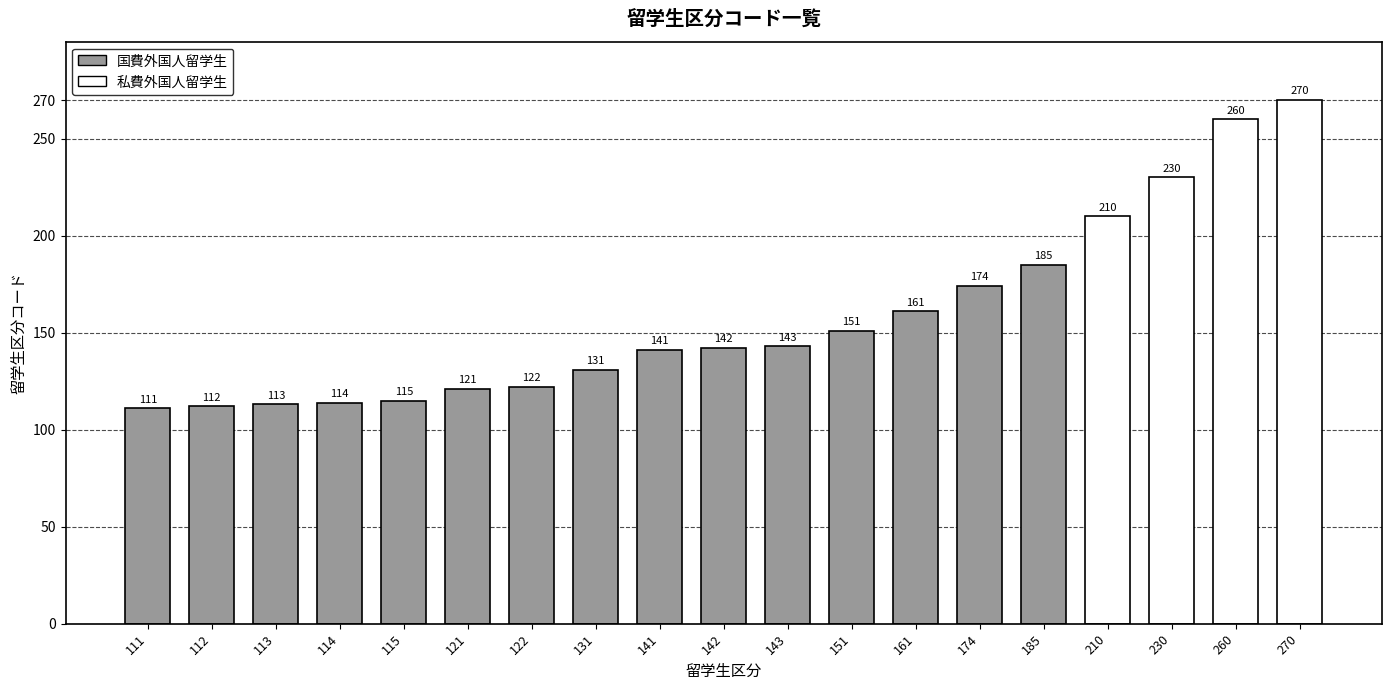

What is the change in value from 113 to 142?

+29